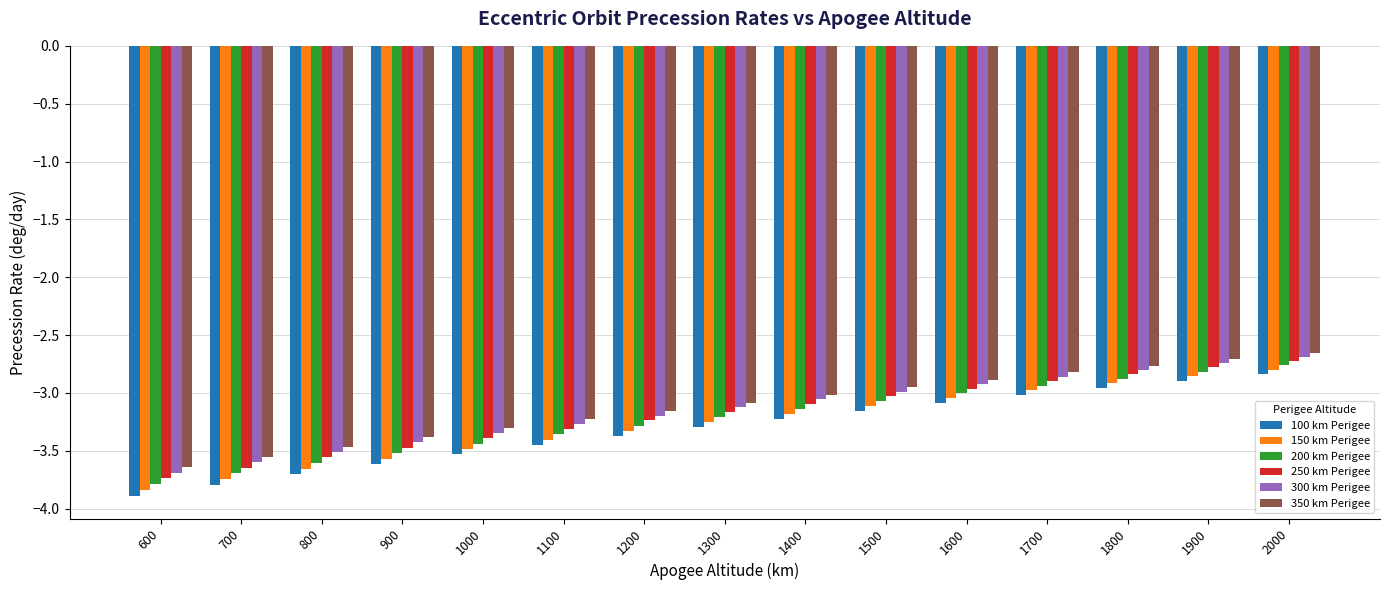

Where does the 100 km Perigee series first go above -3?

1800